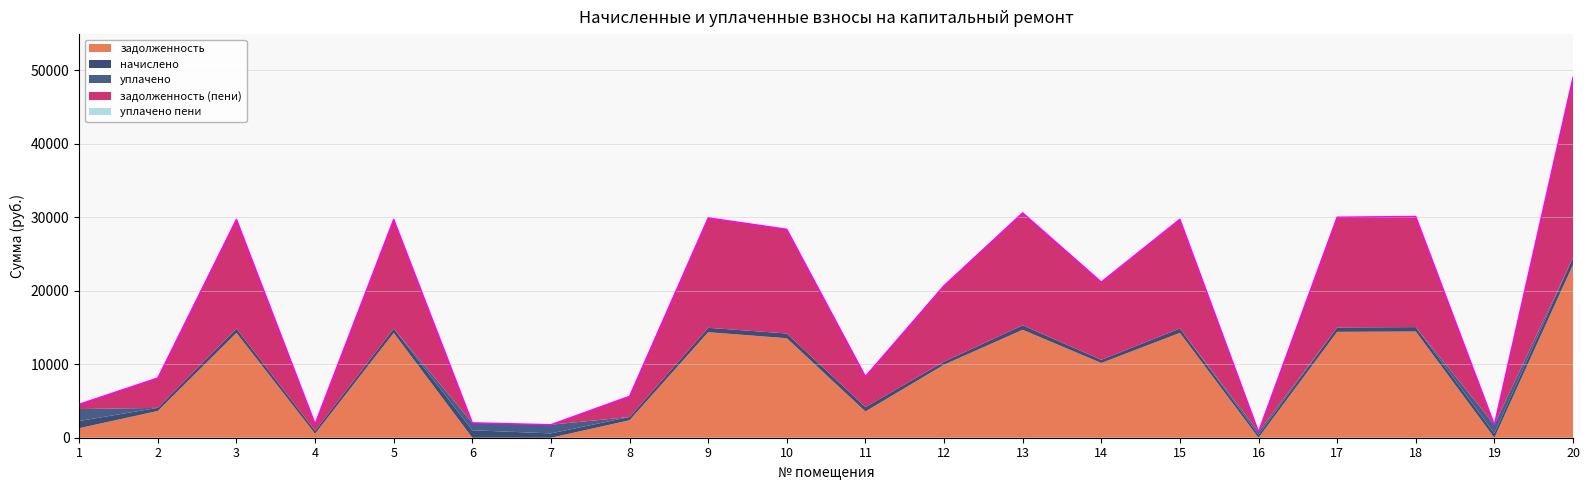

True or false: задолженность has more than 0 points higher than both neighbors.

True